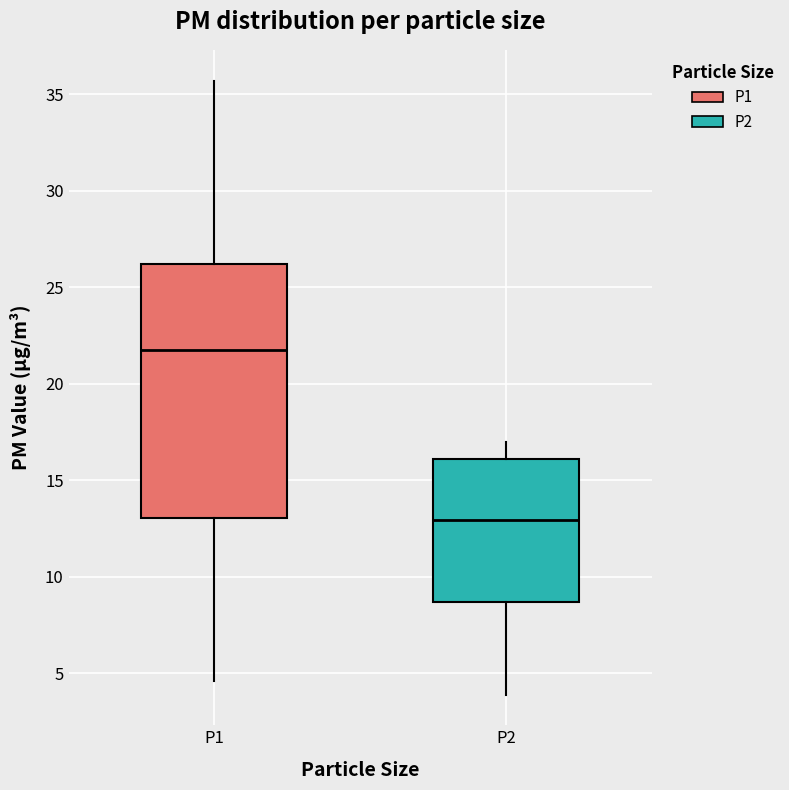

Which box's median line is the highest?

P1